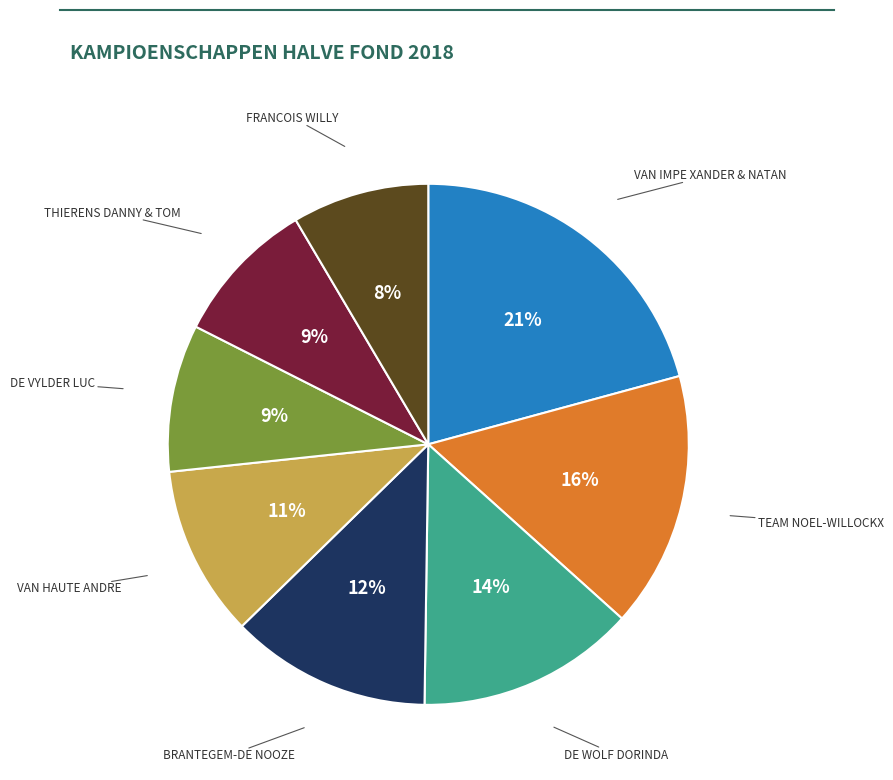

To the nearest percent, what is the difference between the THIERENS DANNY & TOM and VAN HAUTE ANDRE slice percentages?

2%